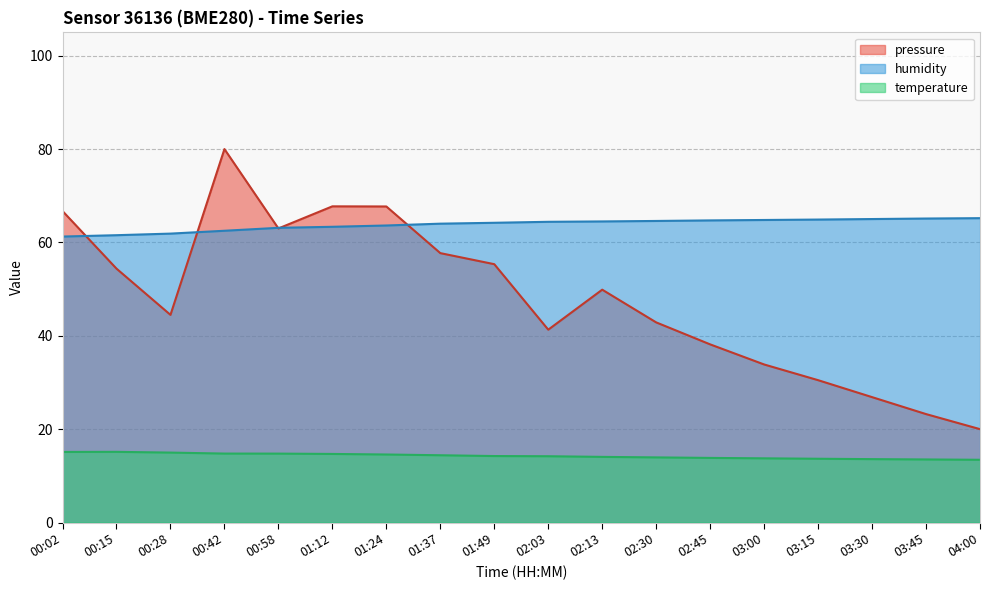

Is the value of temperature at 03:45 greater than the value of humidity at 02:45?

No